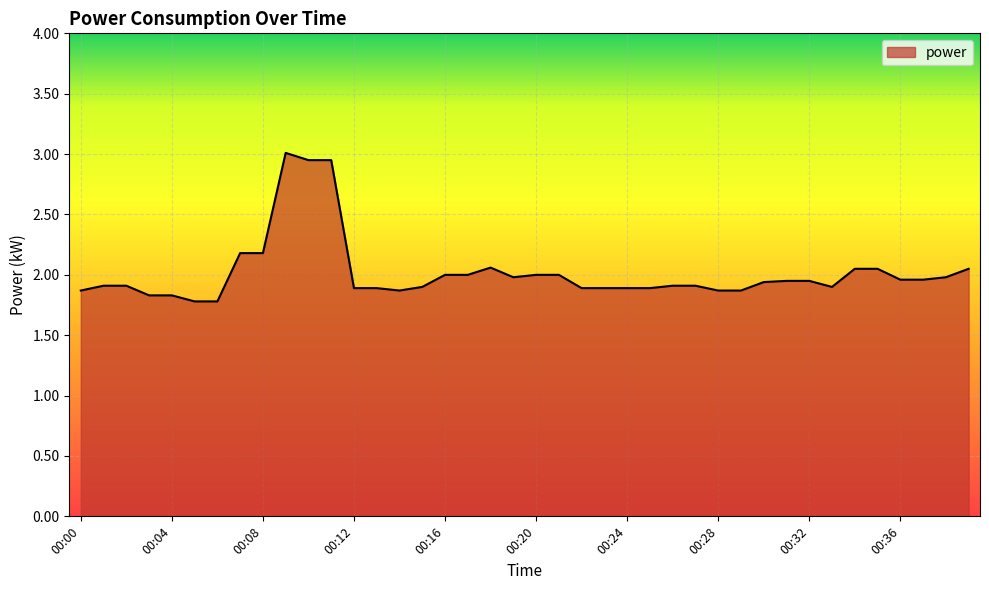

What is the difference between the maximum and minimum values?

1.2